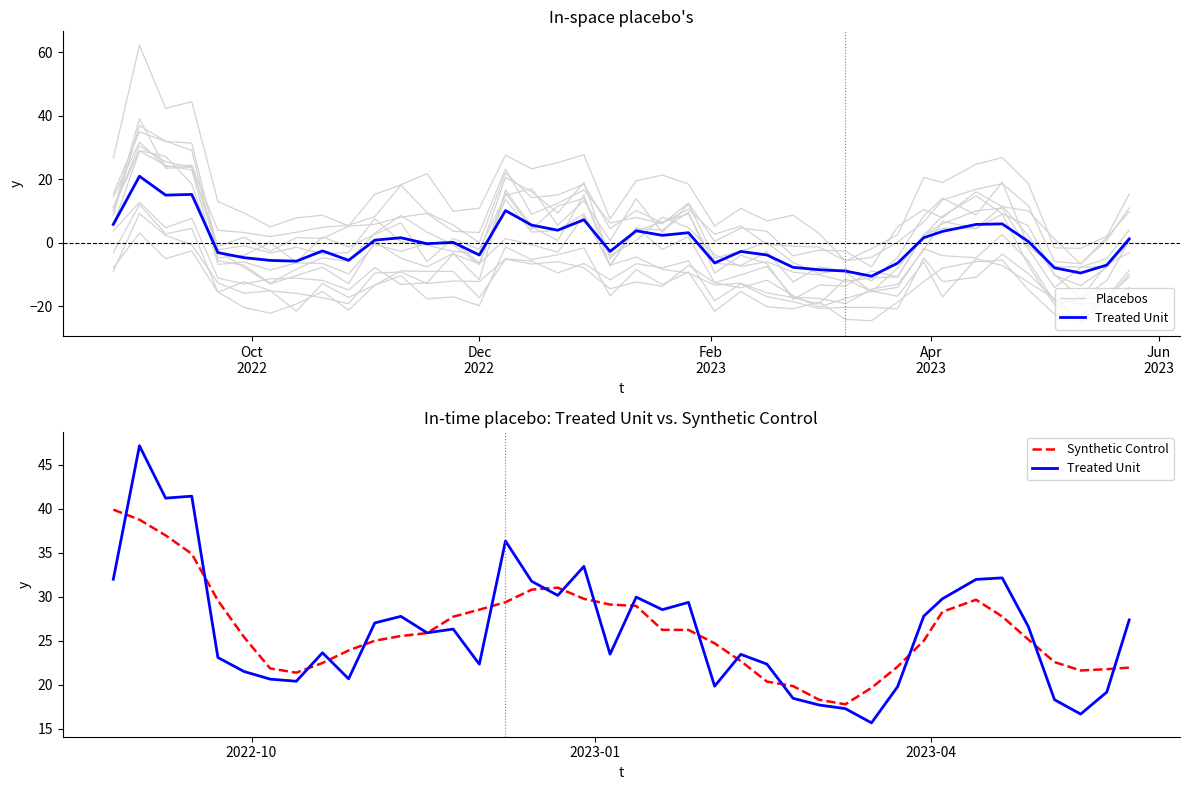

Count the number of data series in this chart.

3